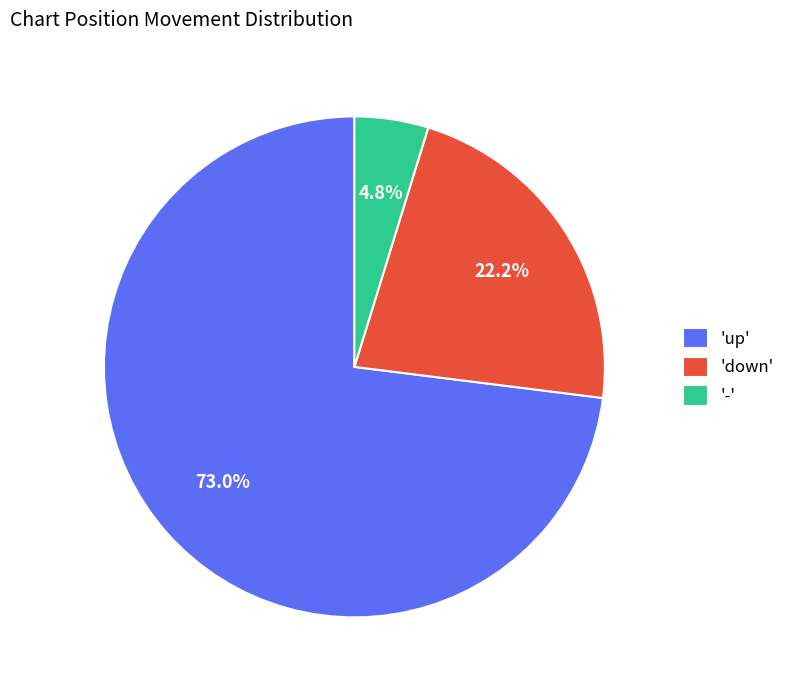

How many slices are in this pie chart?

3